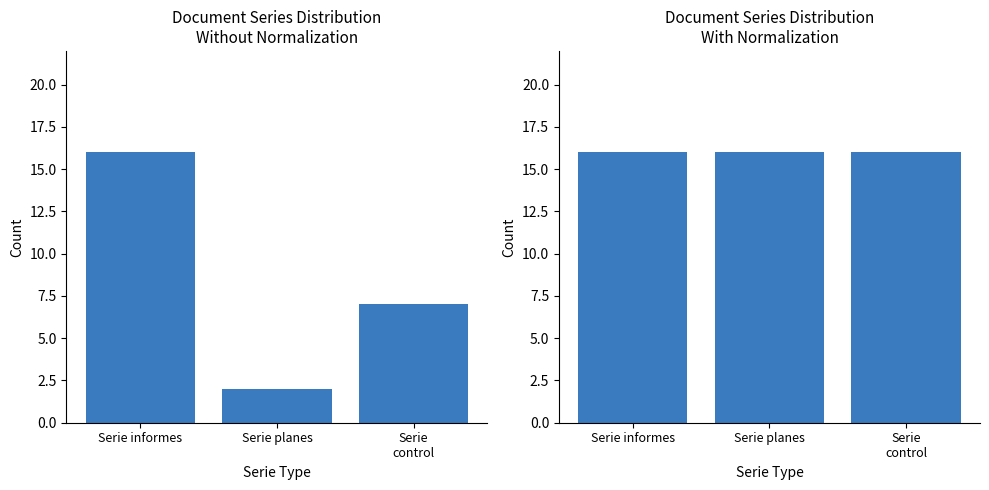

Reading right to left, extract all data points from this chart.

Count: 7	2	16
Count (normalized): 16	16	16